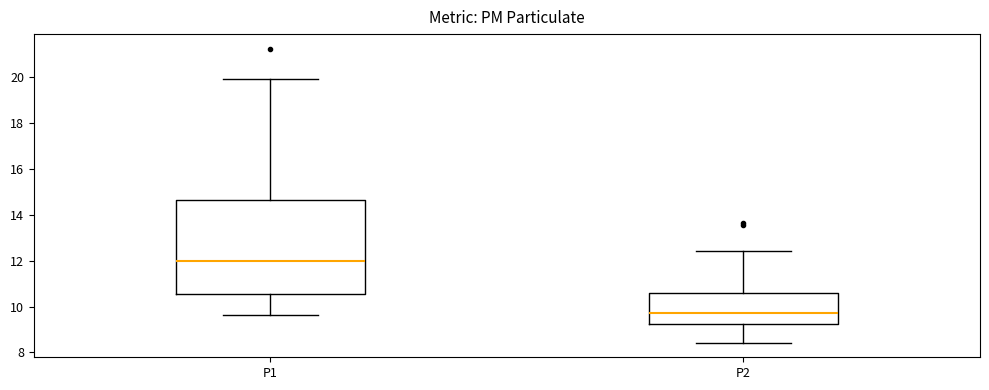

Reading left to right, read every box against the y-axis: the position of its median line, the range the box covers, and the ends of its whiskers. The values are not printed on the chart, so give them approximately, as read against the axis.

P1: median 12.0, box 10.6 to 14.6, whiskers 9.6 to 20.0
P2: median 9.8, box 9.2 to 10.6, whiskers 8.4 to 12.4